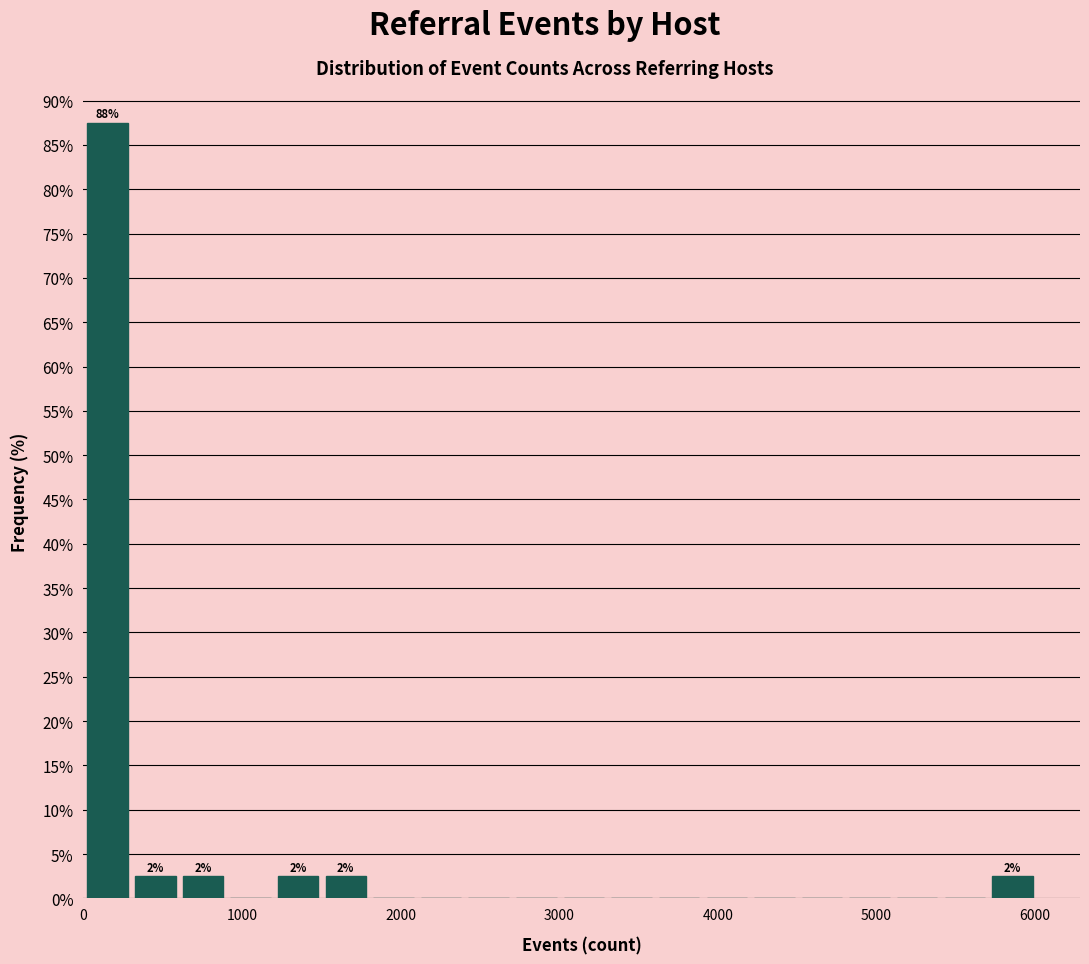

Read against the x-axis, roughly where is the centre of the tallest bar?

200